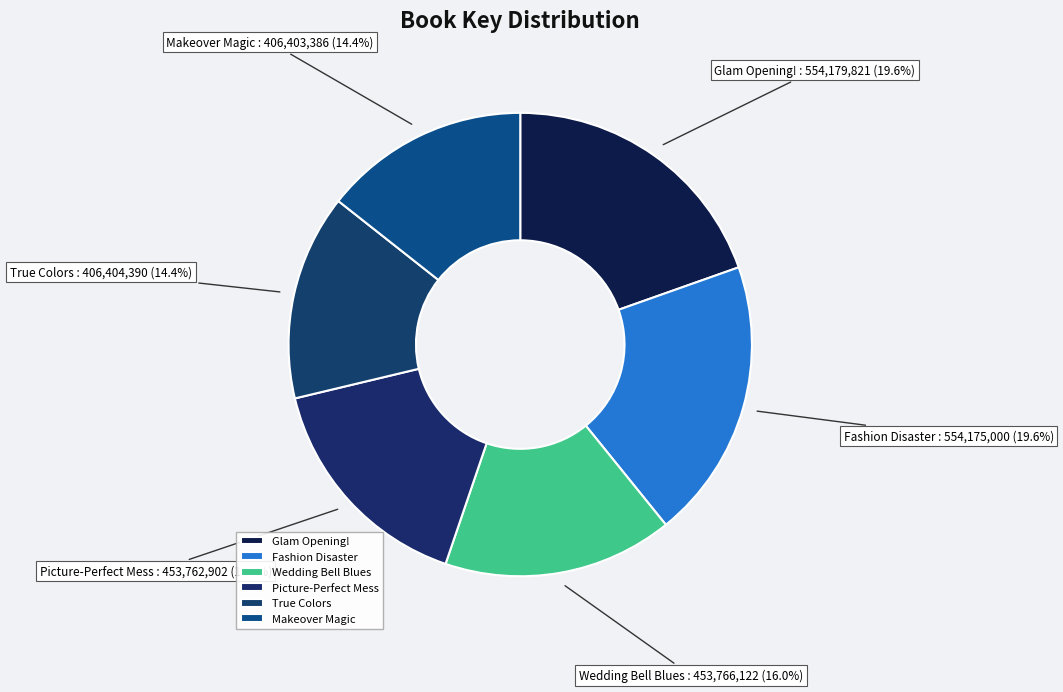

To the nearest percent, what is the average slice percentage?

17%